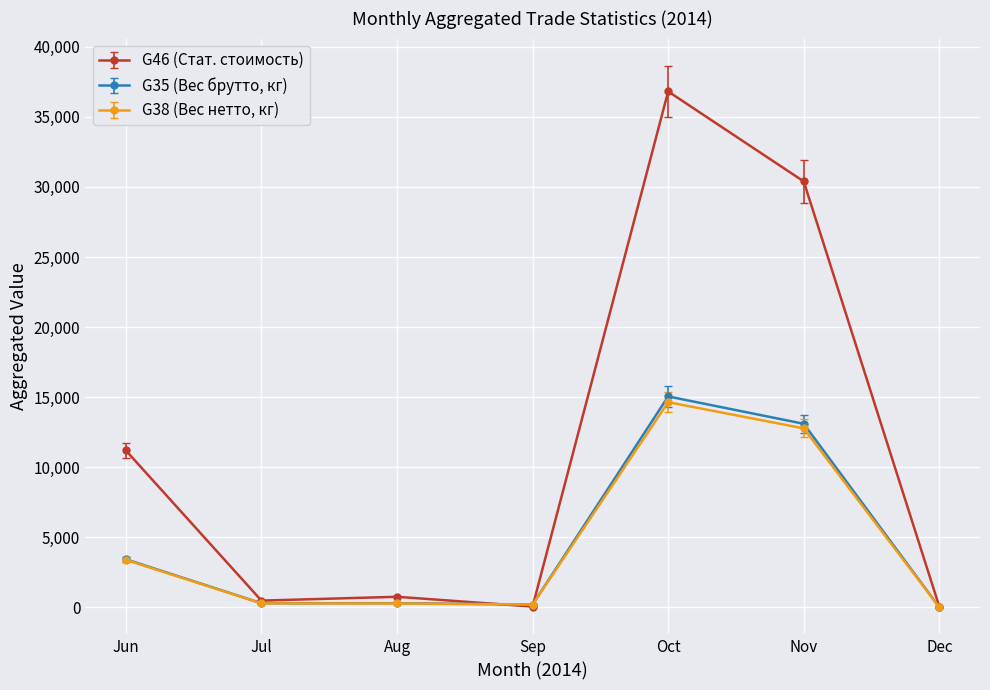

How many lines are shown in the chart?

3